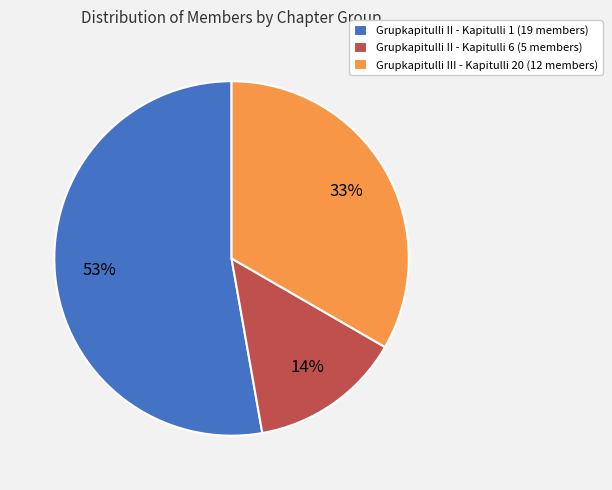

How many segments does this pie chart have?

3